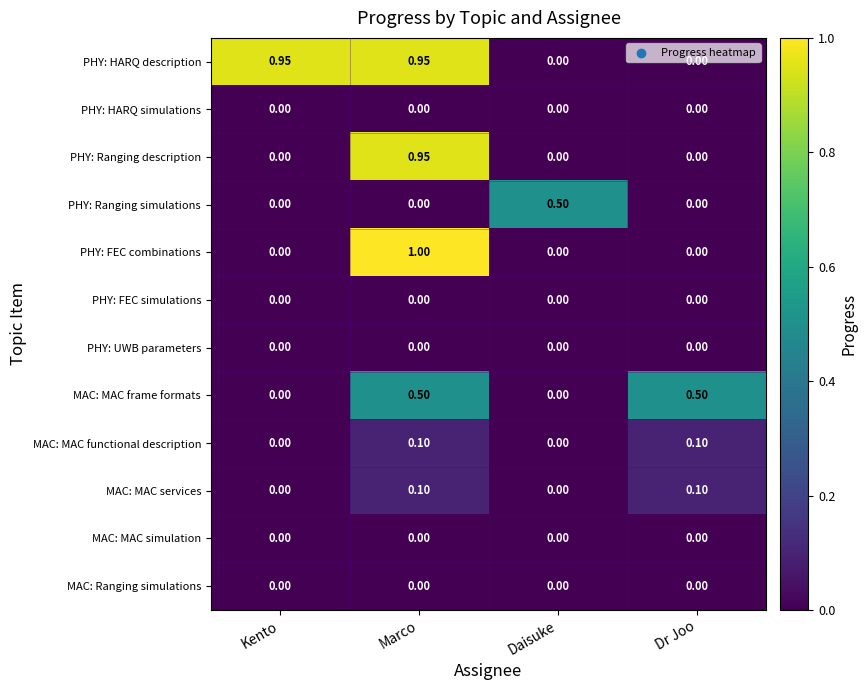

Which series has the largest total across all categories?

PHY: HARQ description